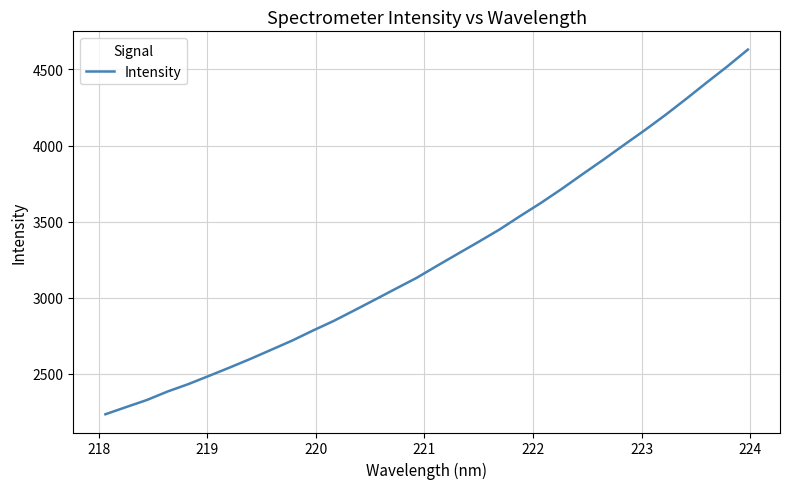

What is the maximum value shown in the chart?

4630.4